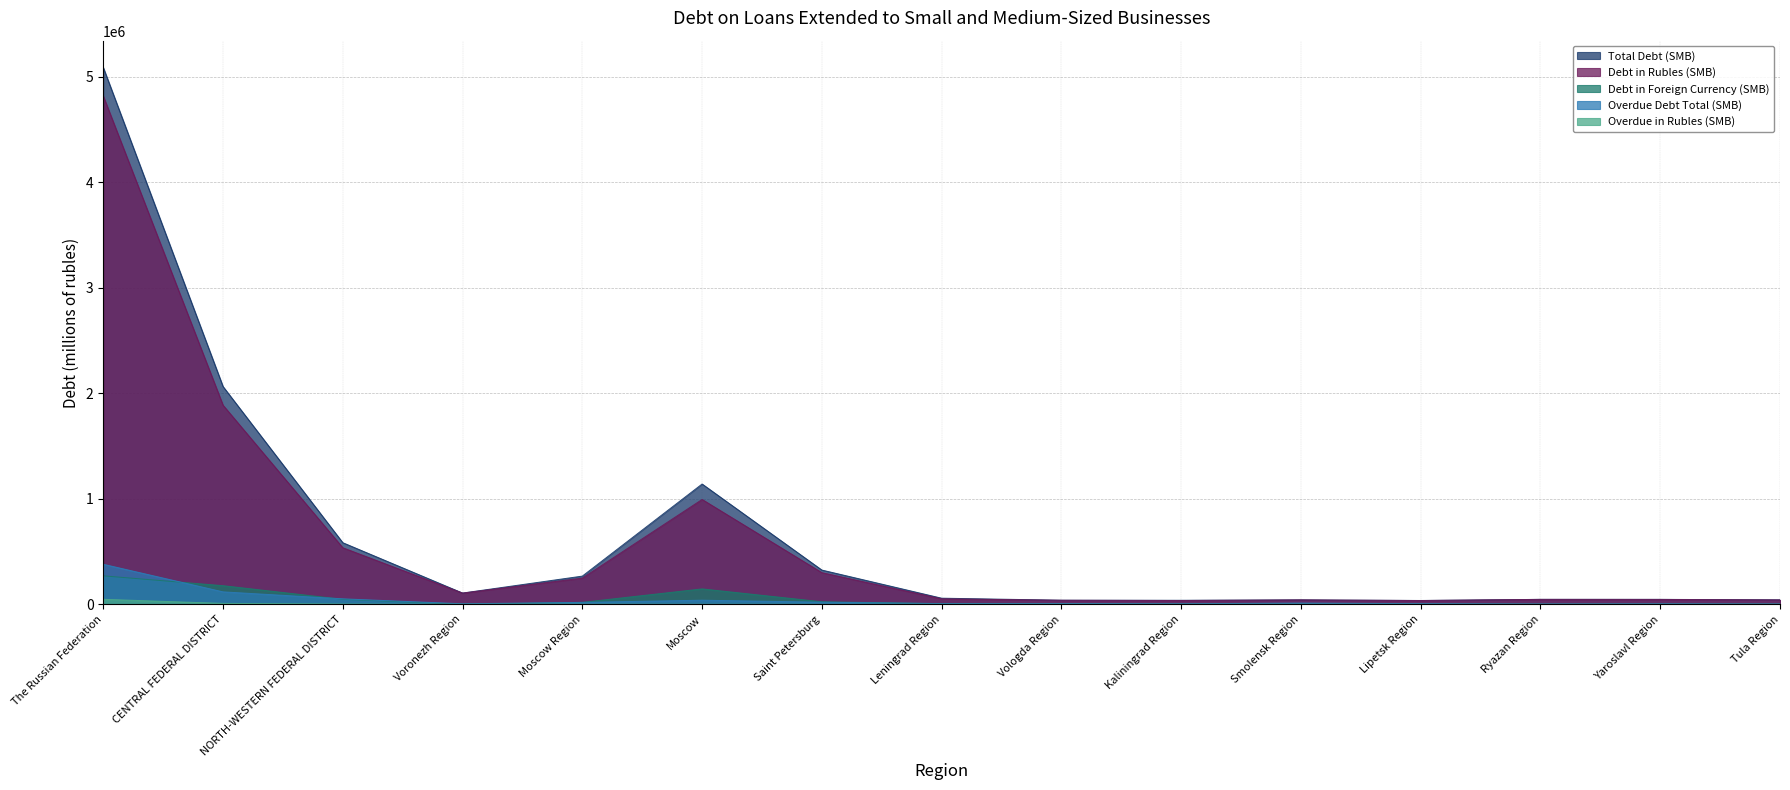

What position from the left is Kaliningrad Region?

10